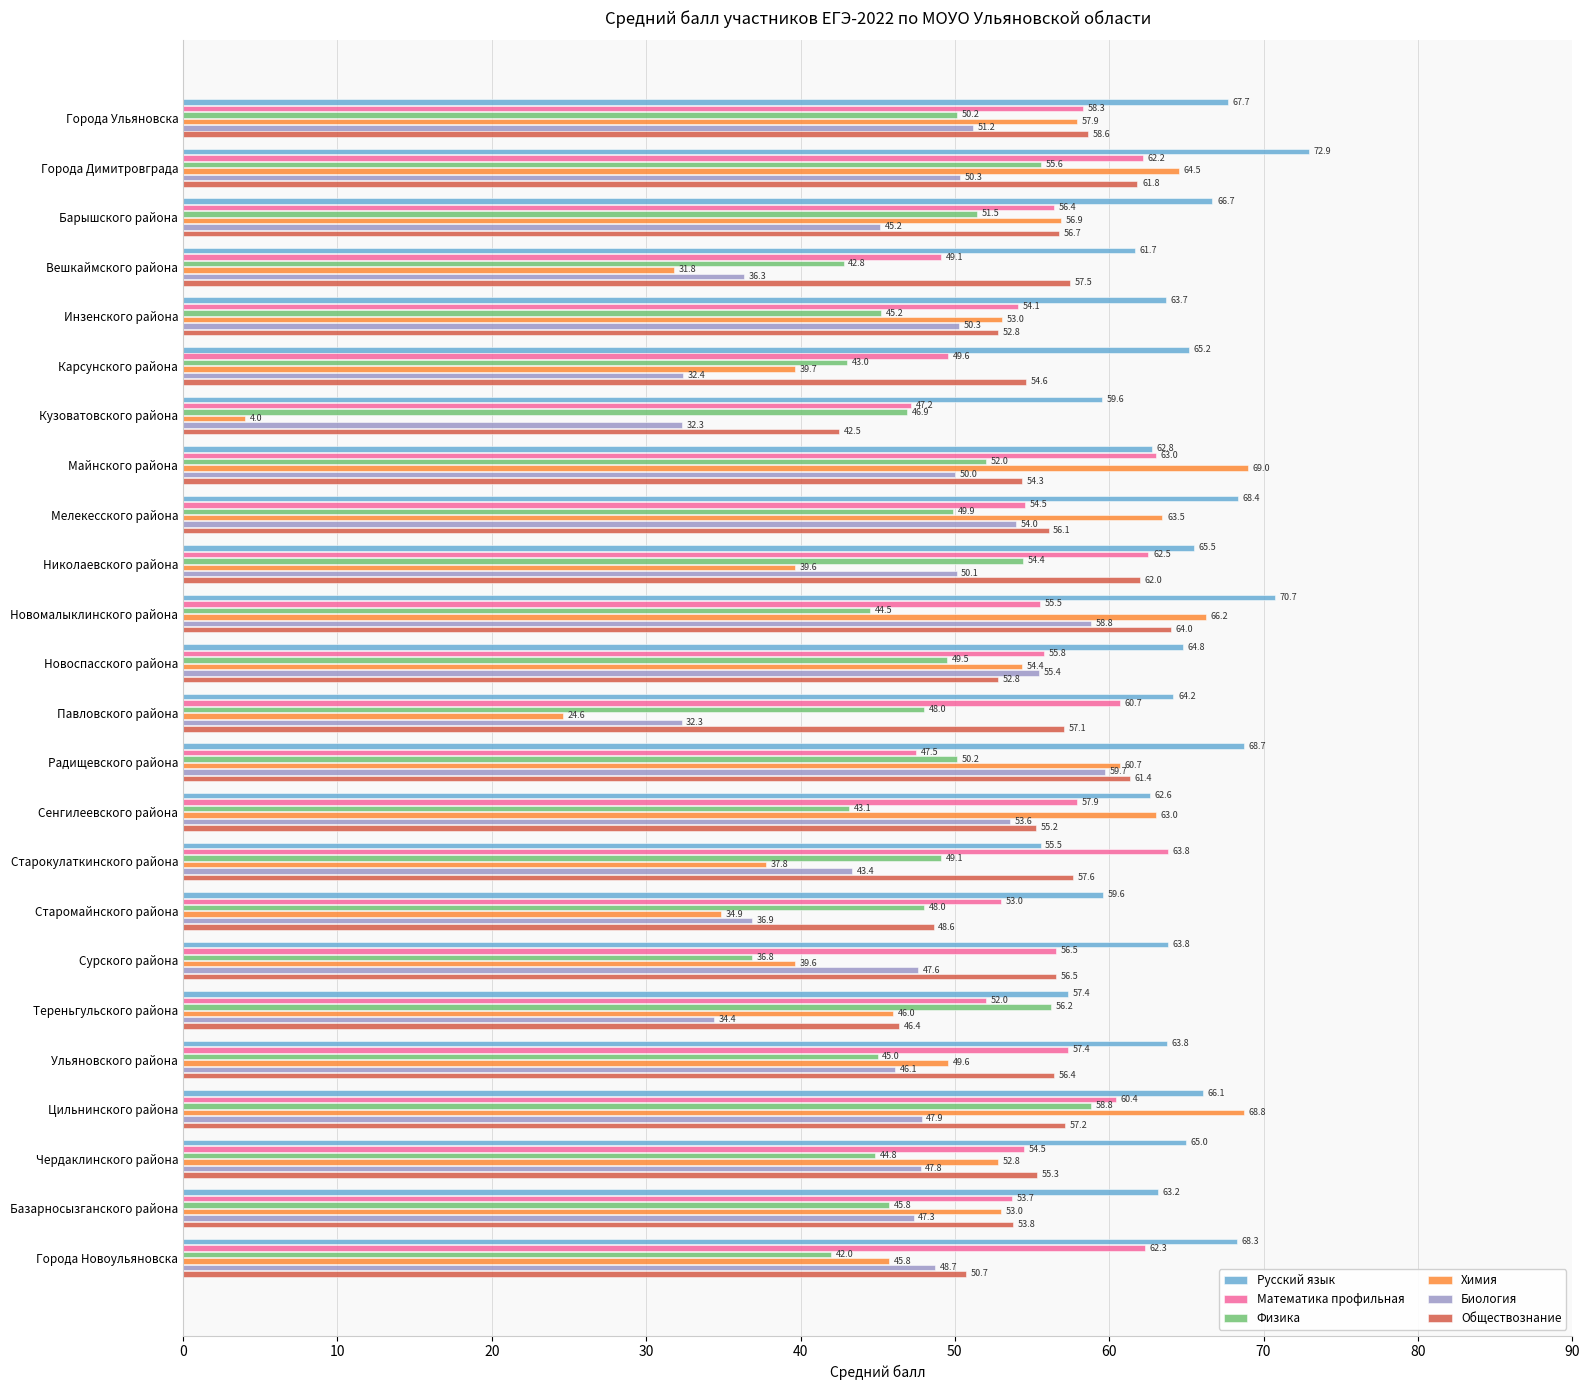

What is the sum of all Физика values?

1153.3